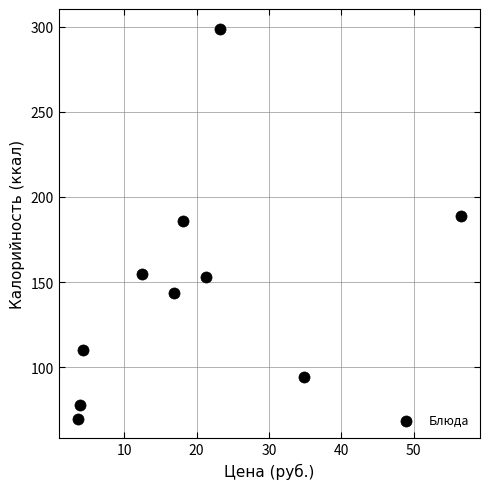

What is the average X value?

19.5